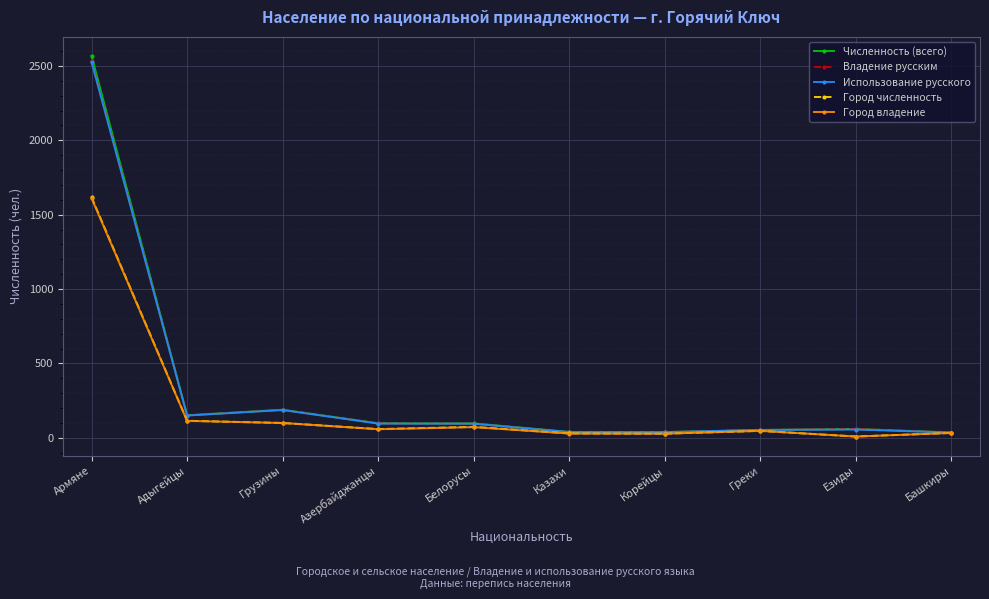

How many lines are shown in the chart?

5